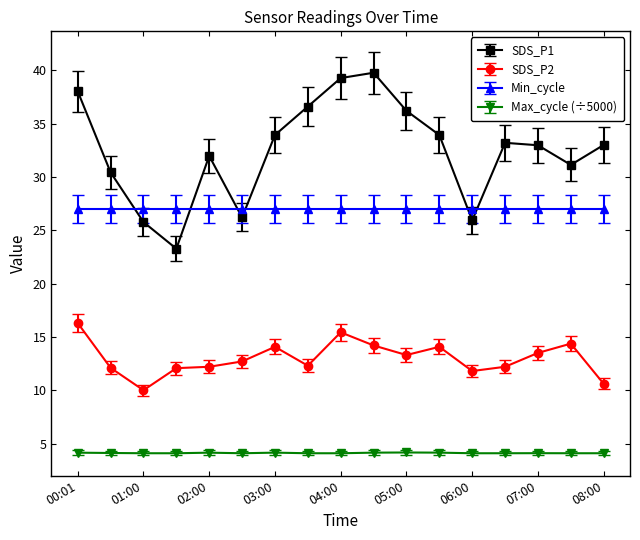

In SDS_P1, how many points are lower than both neighbors (excluding endpoints)?

4